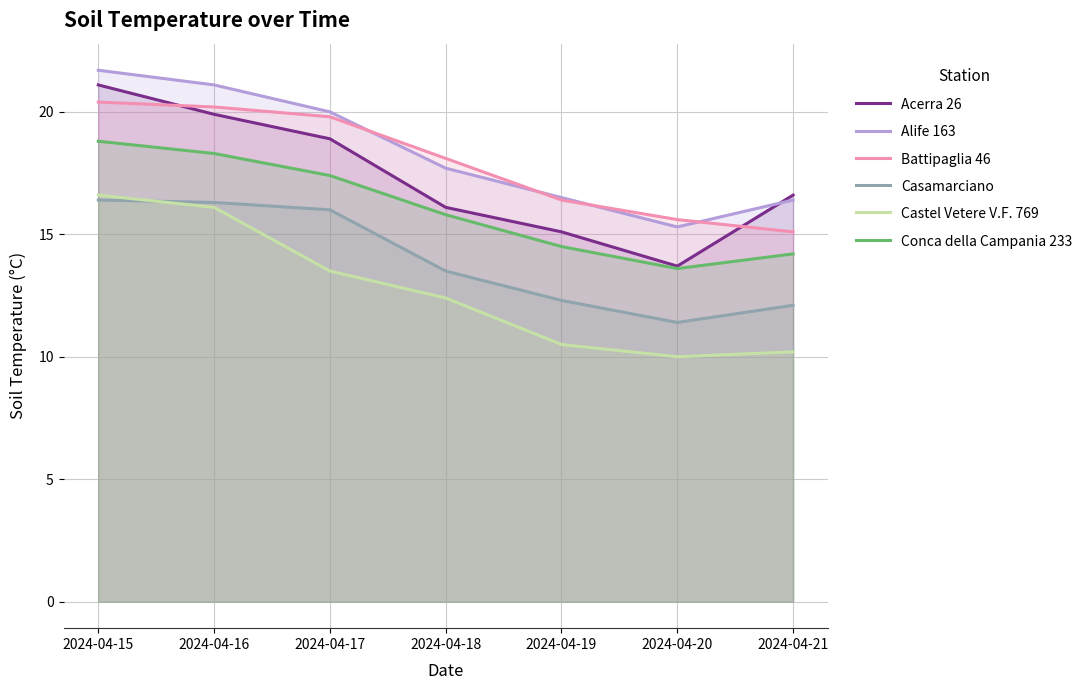

Does the chart have visible grid lines?

Yes